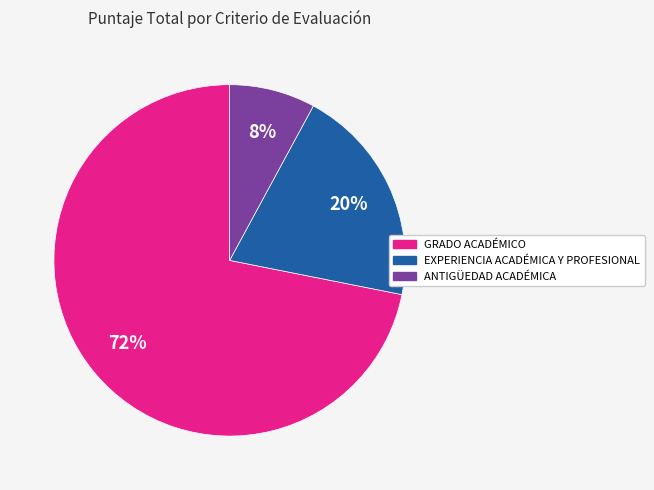

How many segments does this pie chart have?

3